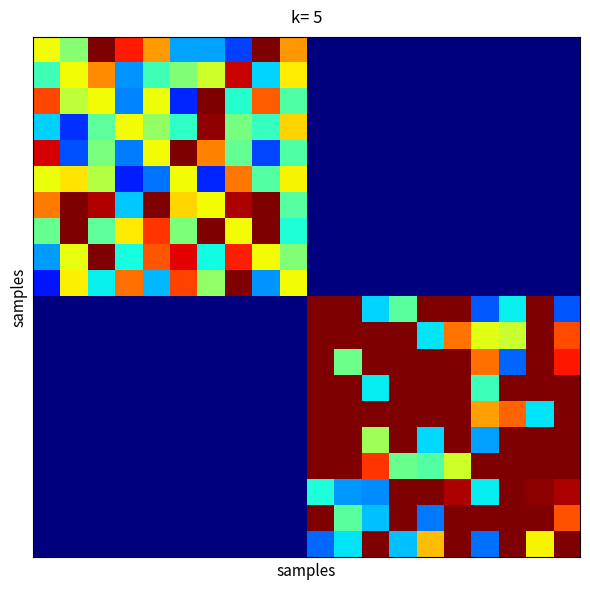

What is the greatest value displayed?

14.0